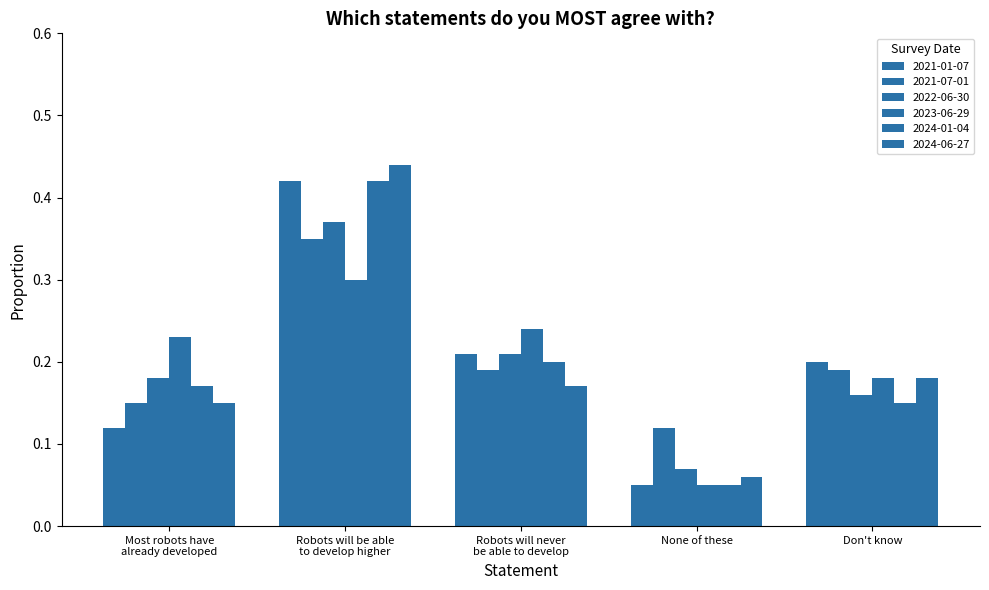

Rank the series at Robots will be able
to develop higher from lowest to highest value.

2023-06-29, 2021-07-01, 2022-06-30, 2021-01-07, 2024-01-04, 2024-06-27